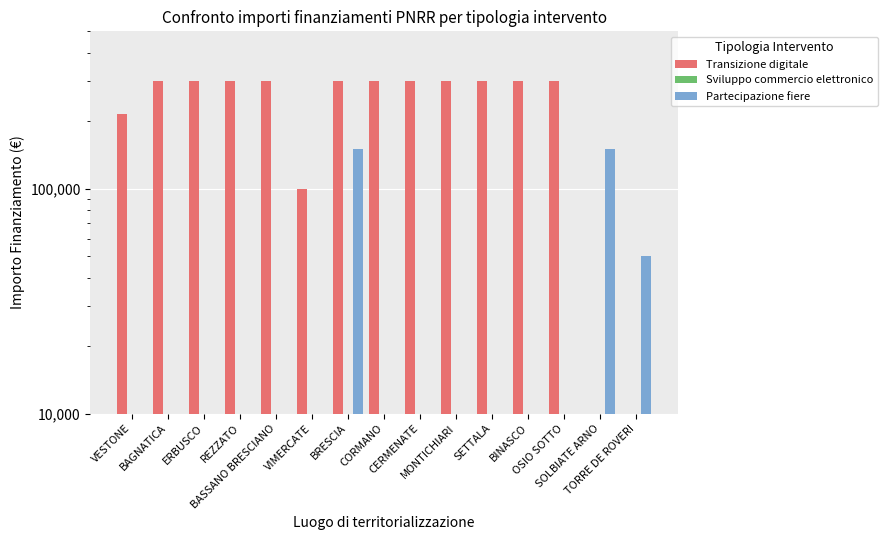

How many bars are there in total?

45